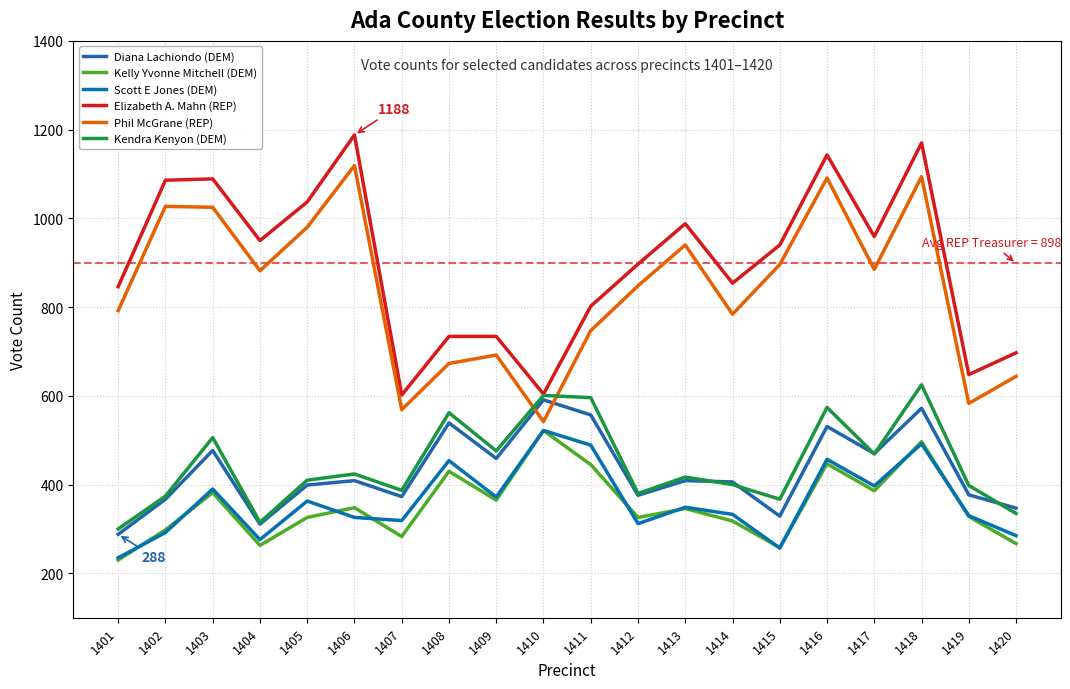

Which series changed the most between 1403 and 1414?

Phil McGrane (REP)